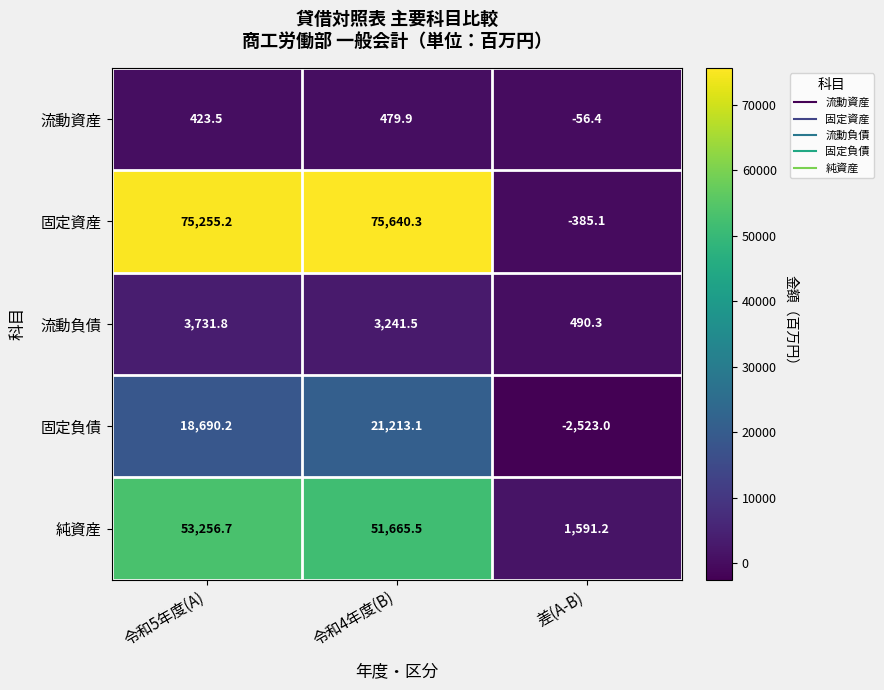

Which series changed the most between 令和5年度(A) and 令和4年度(B)?

固定負債